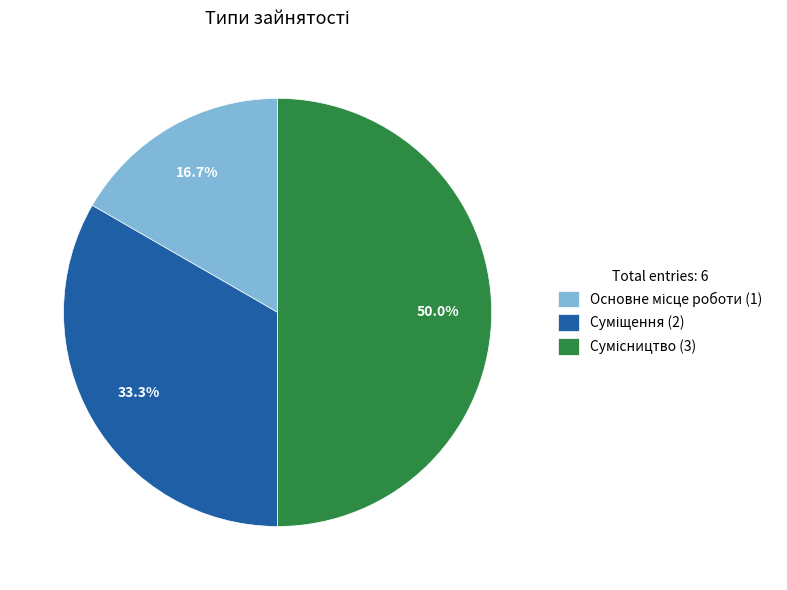

Count the number of slices in the pie.

3